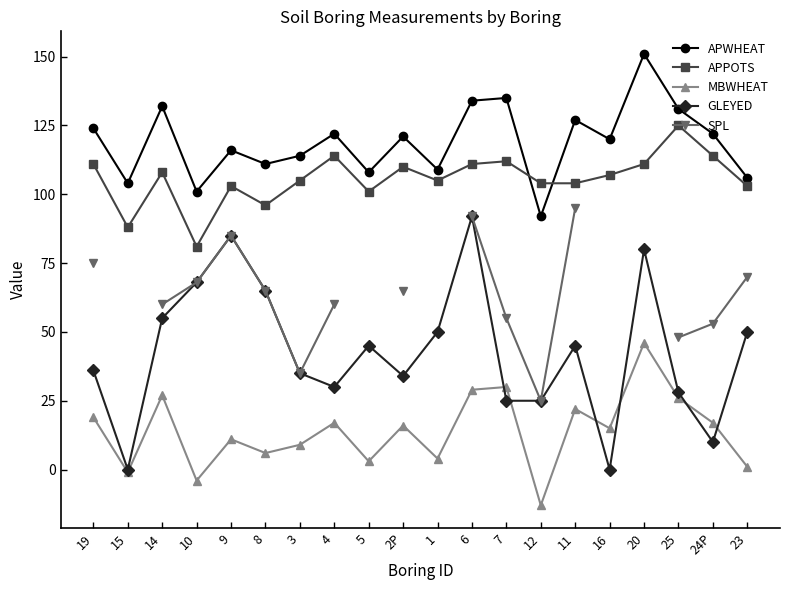

What position from the left is 5?

9